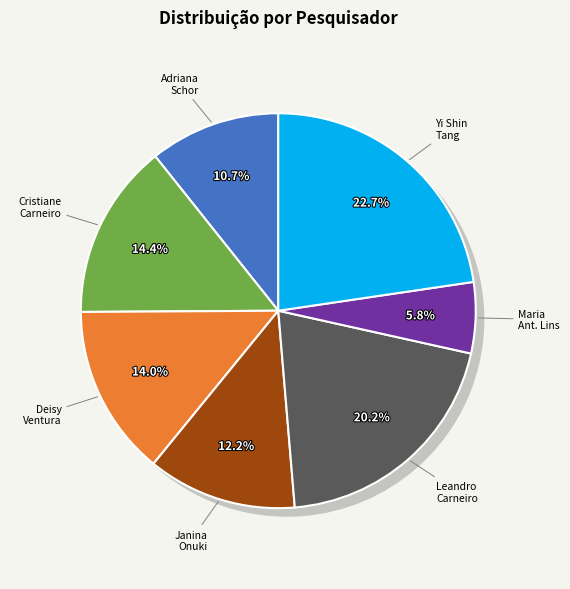

Is there a majority slice in this chart?

No